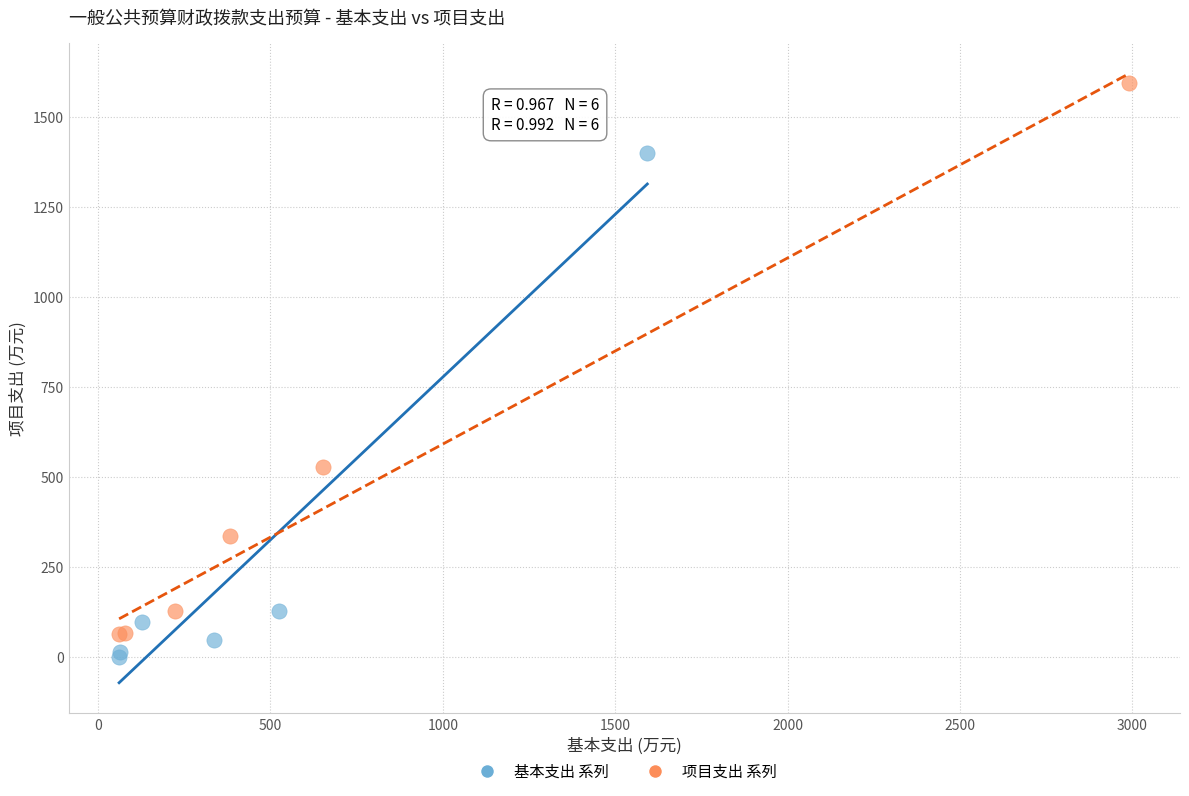

Which series has the largest Y range (max minus min)?

项目支出 系列